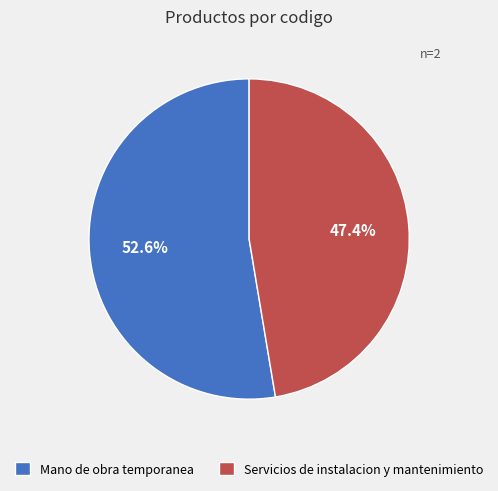

Count the number of slices in the pie.

2